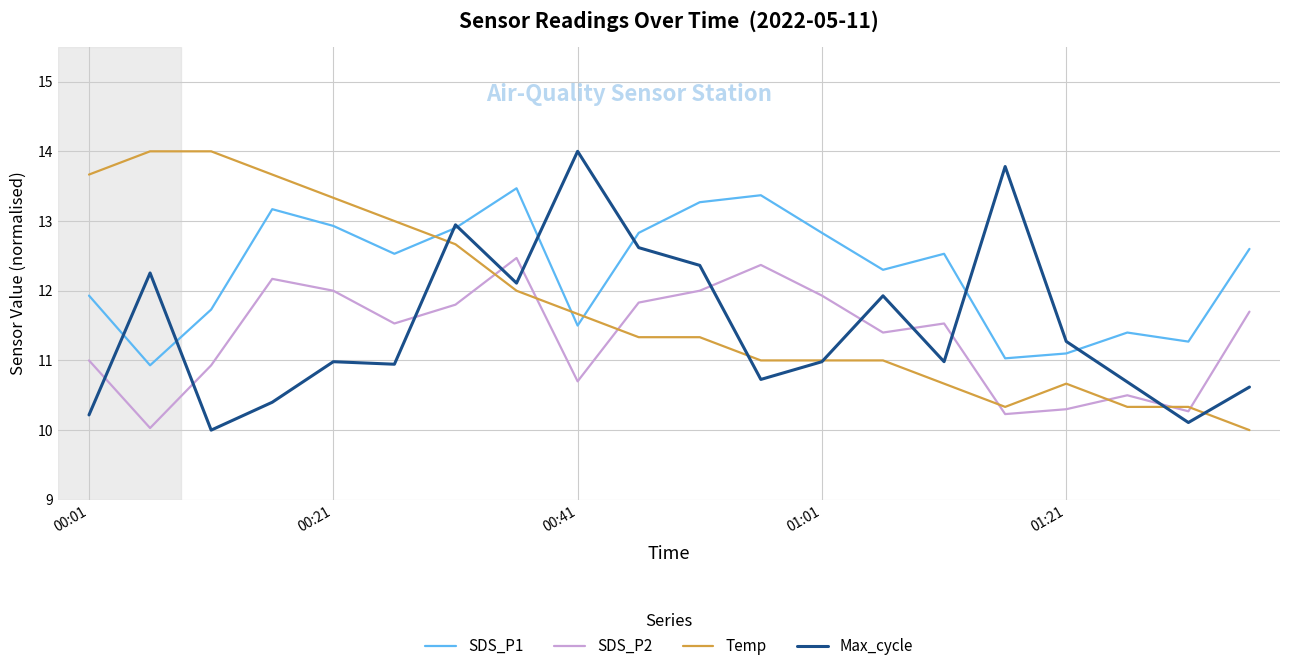

Rank the series by their average value, from lowest to highest.

SDS_P2, Max_cycle, Temp, SDS_P1